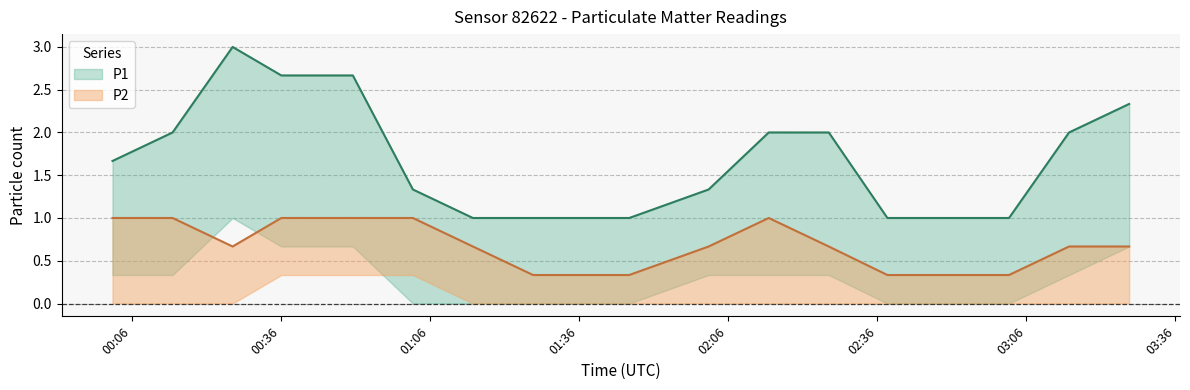

Does the chart have visible grid lines?

Yes